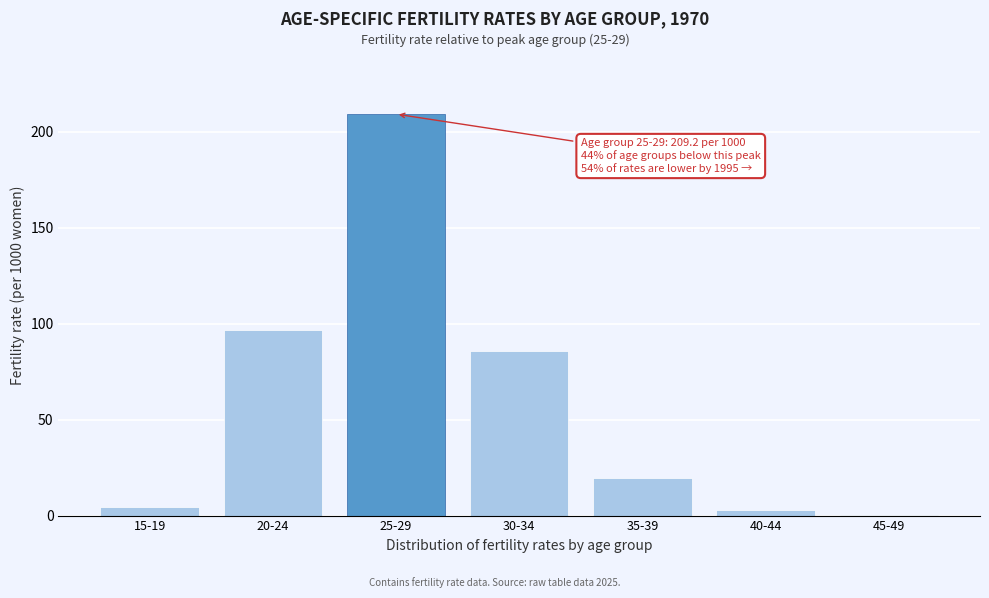

Reading left to right, what are all the values shown in this chart?

15-19=4.5	20-24=96.5	25-29=209.2	30-34=86.0	35-39=19.8	40-44=2.7	45-49=0.2